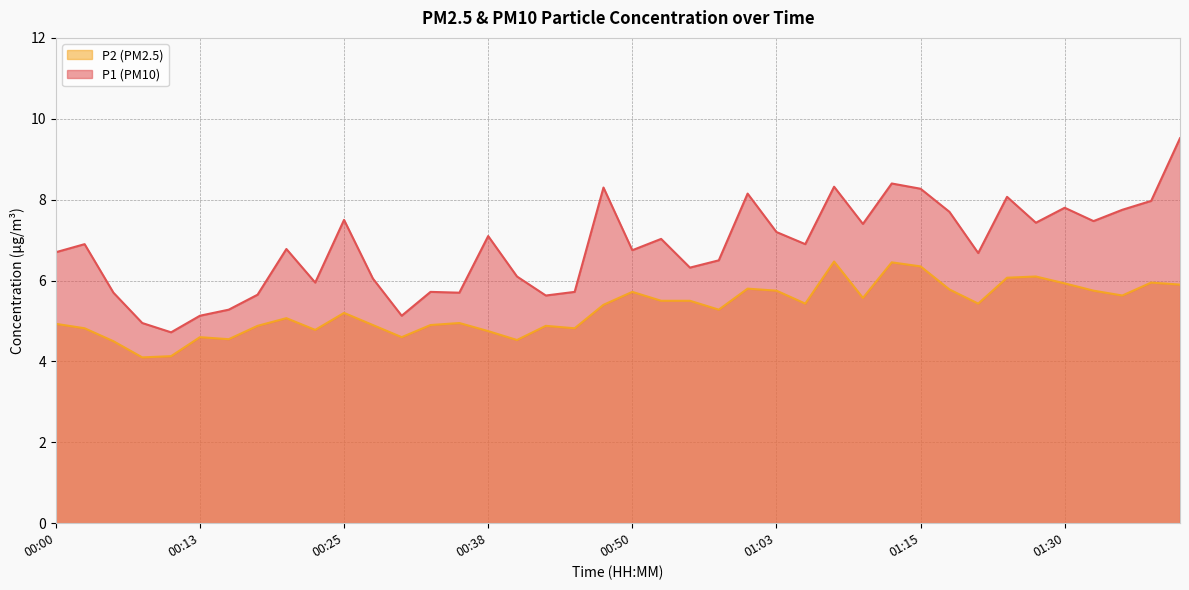

True or false: P1 and P2 intersect in this chart.

False